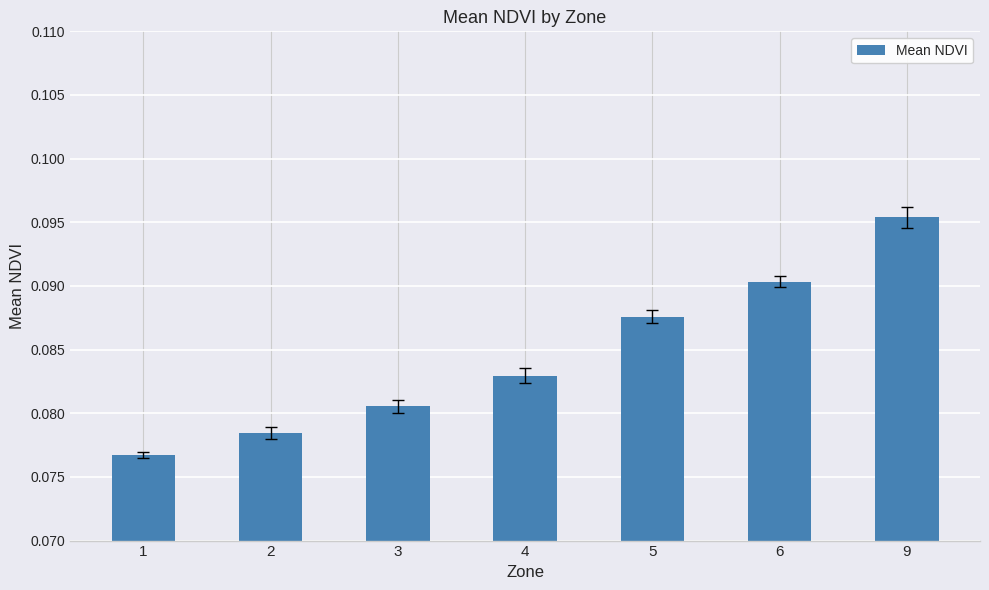

Rank the categories by value from lowest to highest.

1, 2, 3, 4, 5, 6, 9